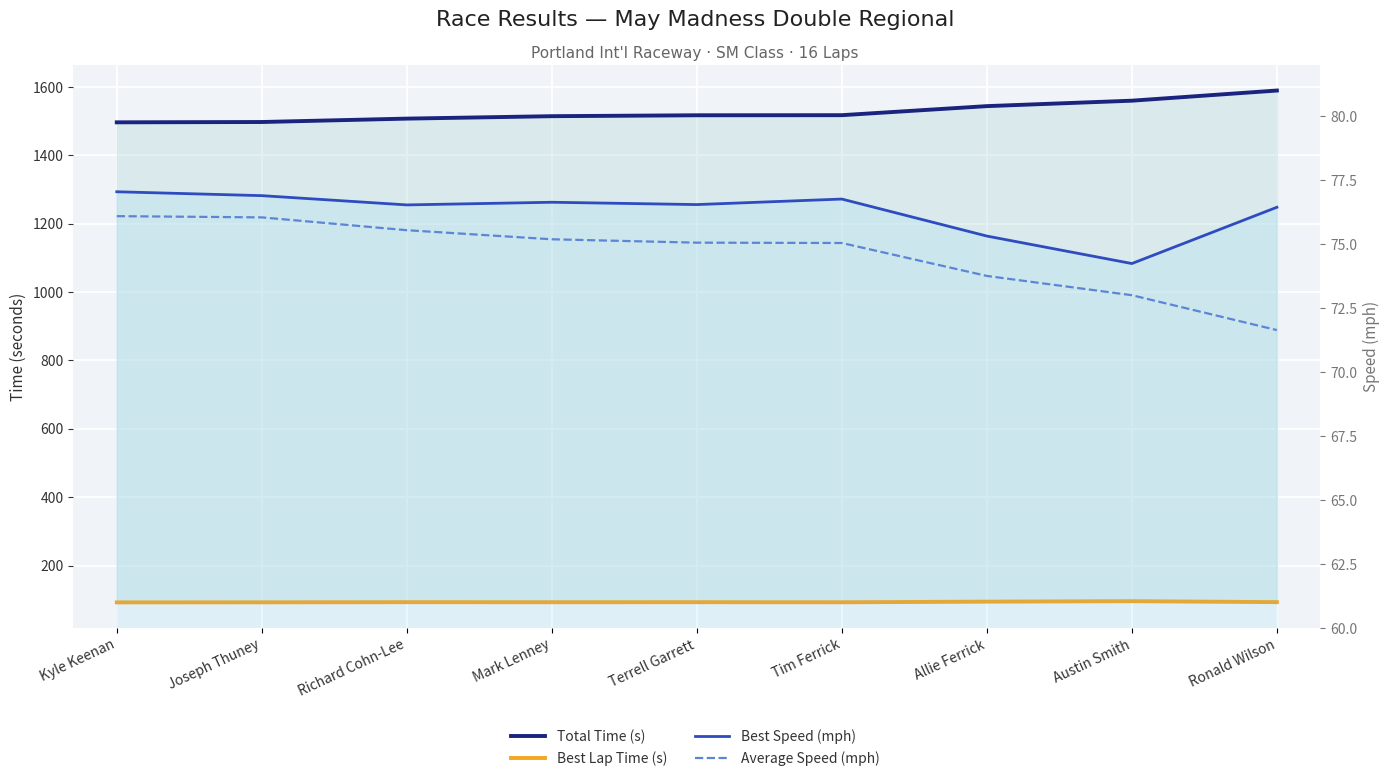

At which label is Average Speed (mph) closest to 73?

Austin Smith